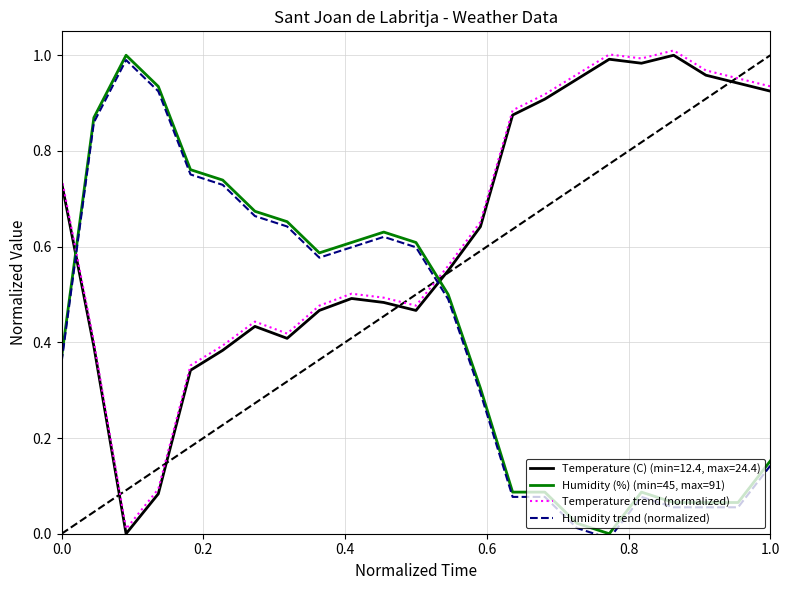

Which series ends up on top after the final intersection of Humidity trend (normalized) and Temperature trend (normalized)?

Temperature trend (normalized)